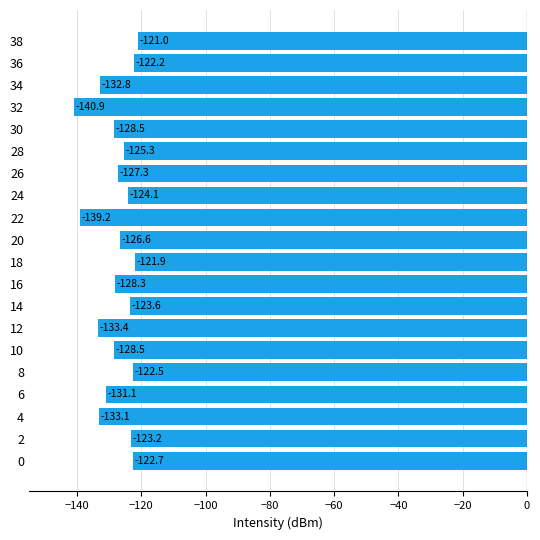

Which category has the highest value across all series?

38